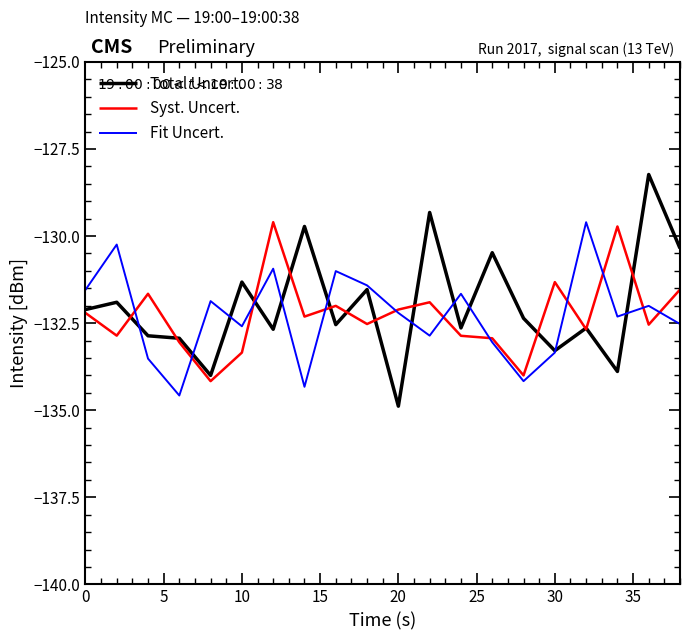

In Syst. Uncert., how many points are higher than both neighbors (excluding endpoints)?

6